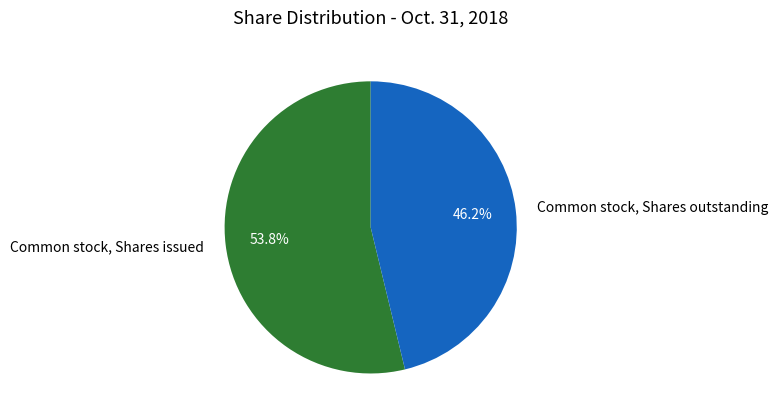

What percentage is the Common stock, Shares issued slice, to the nearest percent?

54%